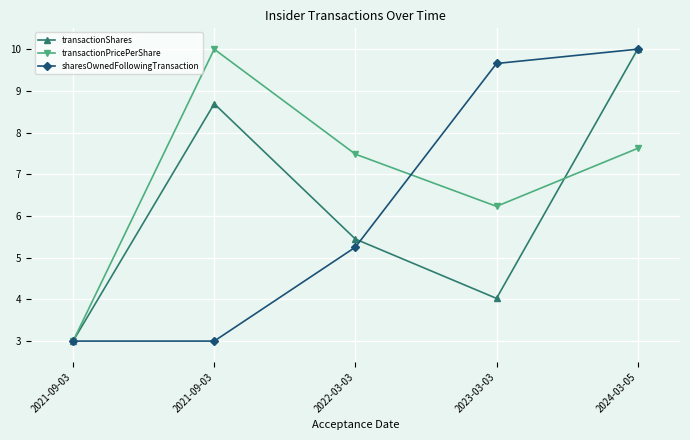

How many interior local peaks does the transactionShares series have?

1